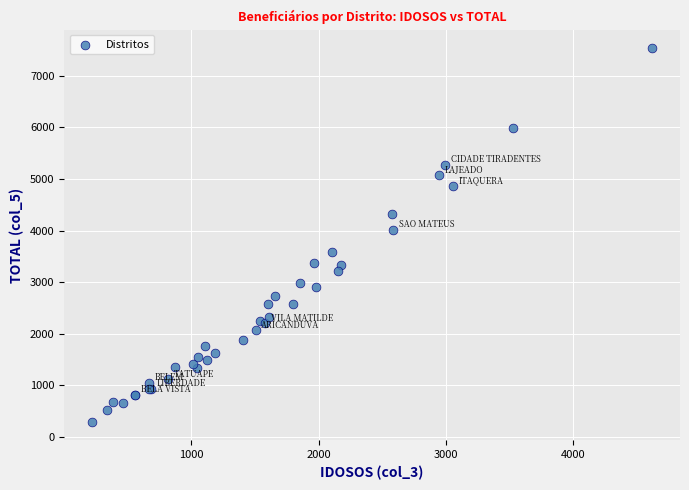

What Y value in the scatter plot is closest to 3915?

4016